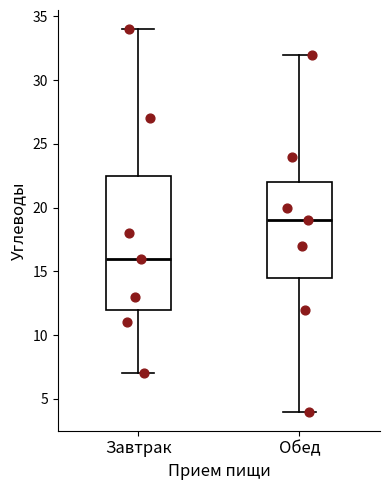

Reading left to right, read every box against the y-axis: the position of its median line, the range the box covers, and the ends of its whiskers. The values are not printed on the chart, so give them approximately, as read against the axis.

Завтрак: median 16.0, box 12.0 to 22.5, whiskers 7.0 to 34.0
Обед: median 19.0, box 14.5 to 22.0, whiskers 4.0 to 32.0